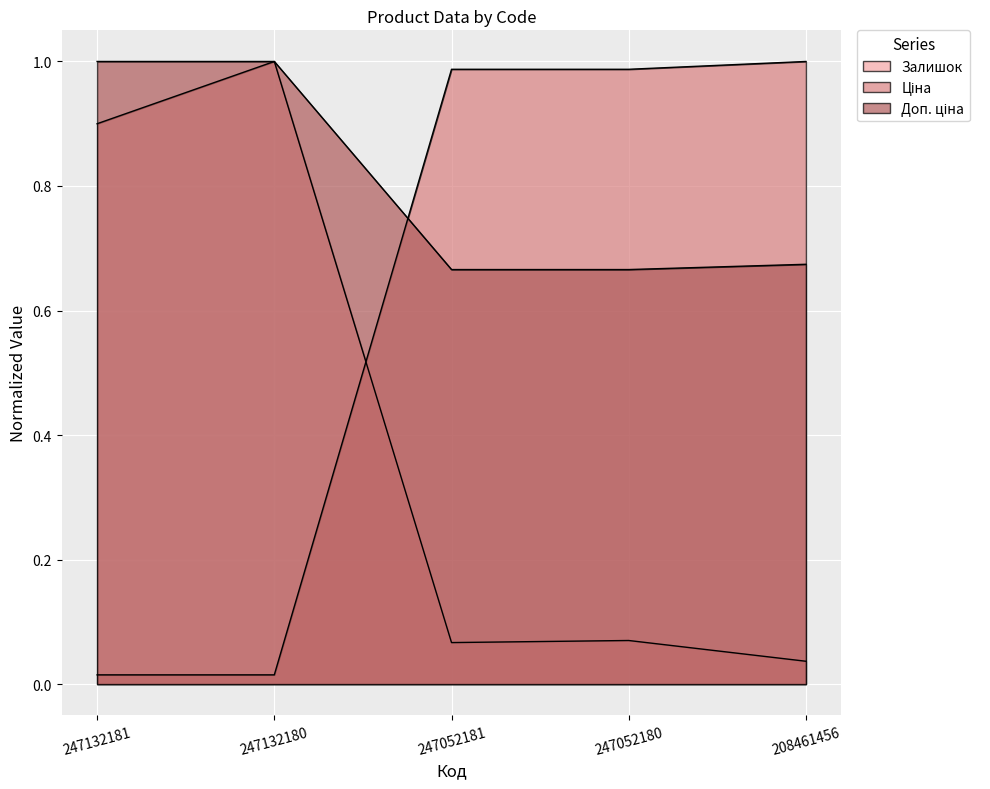

List the series in order of their peak value, lowest first.

Залишок, Ціна, Доп. ціна